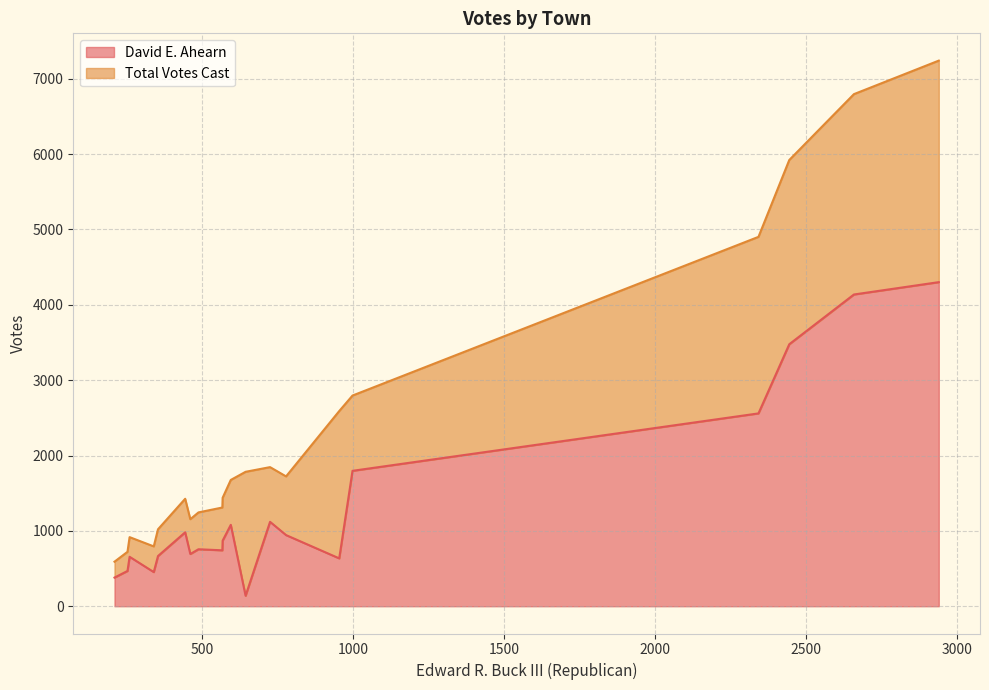

At Kingston, list the series in order from smallest to largest.

David E. Ahearn, Total Votes Cast